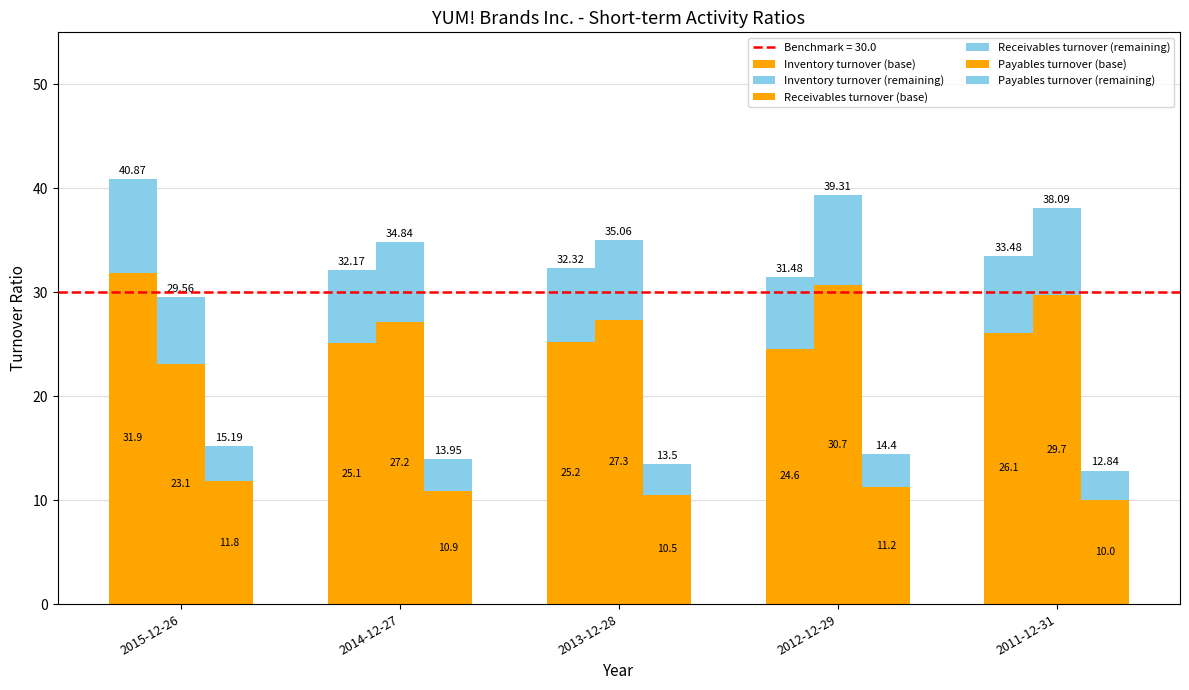

Reading right to left, what are all the values shown in this chart?

Inventory turnover (base): 26.1	24.6	25.2	25.1	31.9
Inventory turnover (remaining): 7.4	6.9	7.1	7.1	9.0
Receivables turnover (base): 29.7	30.7	27.3	27.2	23.1
Receivables turnover (remaining): 8.4	8.6	7.7	7.7	6.5
Payables turnover (base): 10.0	11.2	10.5	10.9	11.8
Payables turnover (remaining): 2.8	3.2	3.0	3.1	3.3